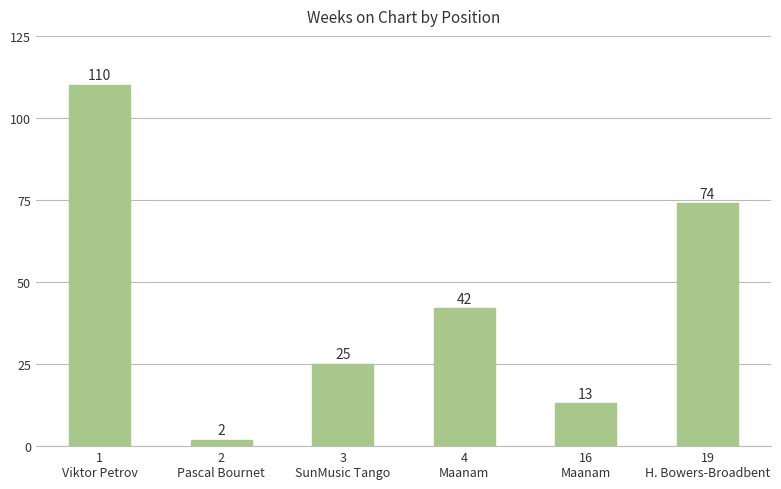

Reading left to right, list all the values displayed in this chart.

110	2	25	42	13	74